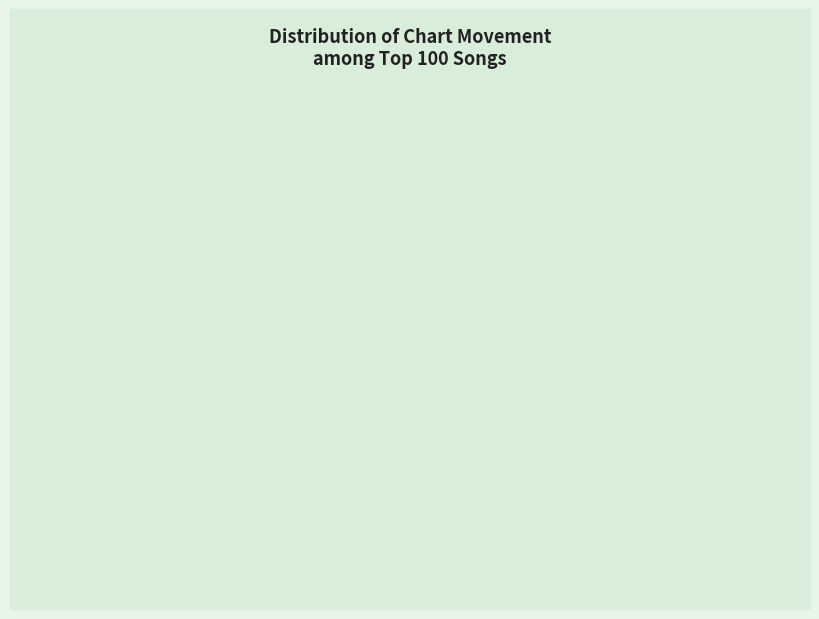

Does Up represent more than half of the total?

No